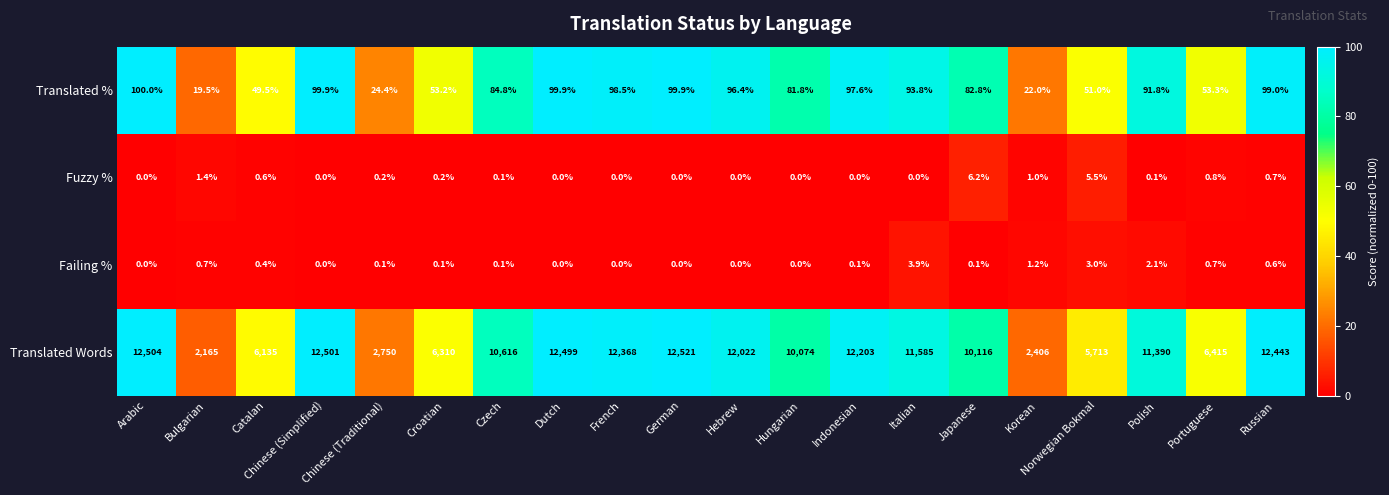

True or false: Failing % has a value of 0.1 at Japanese.

True